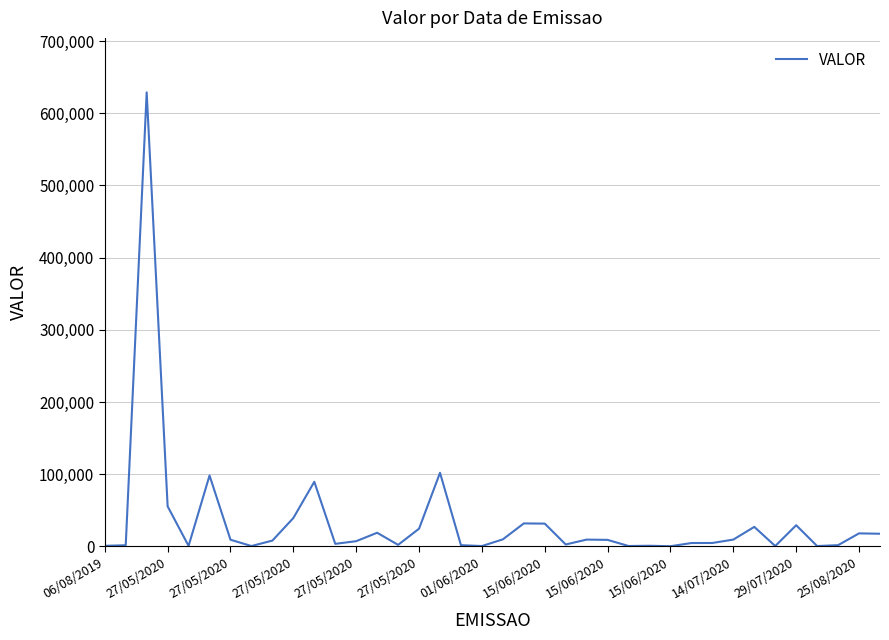

How many lines are shown in the chart?

1